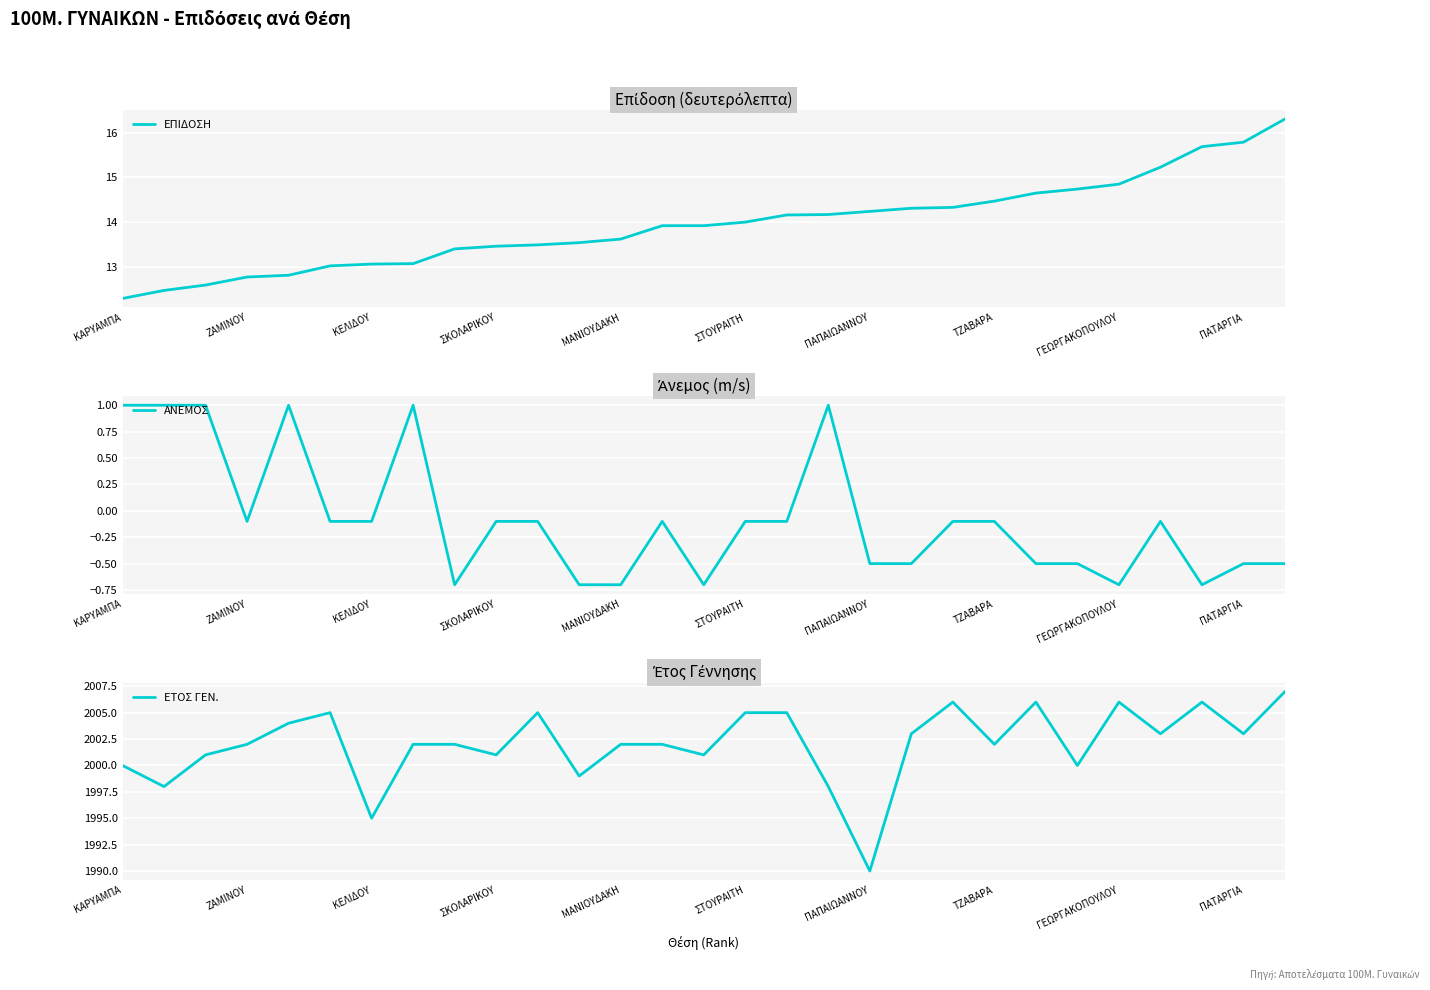

The value of ΕΠΙΔΟΣΗ at ΣΤΟΥΡΑΙΤΗ is 7.9. True or false?

False